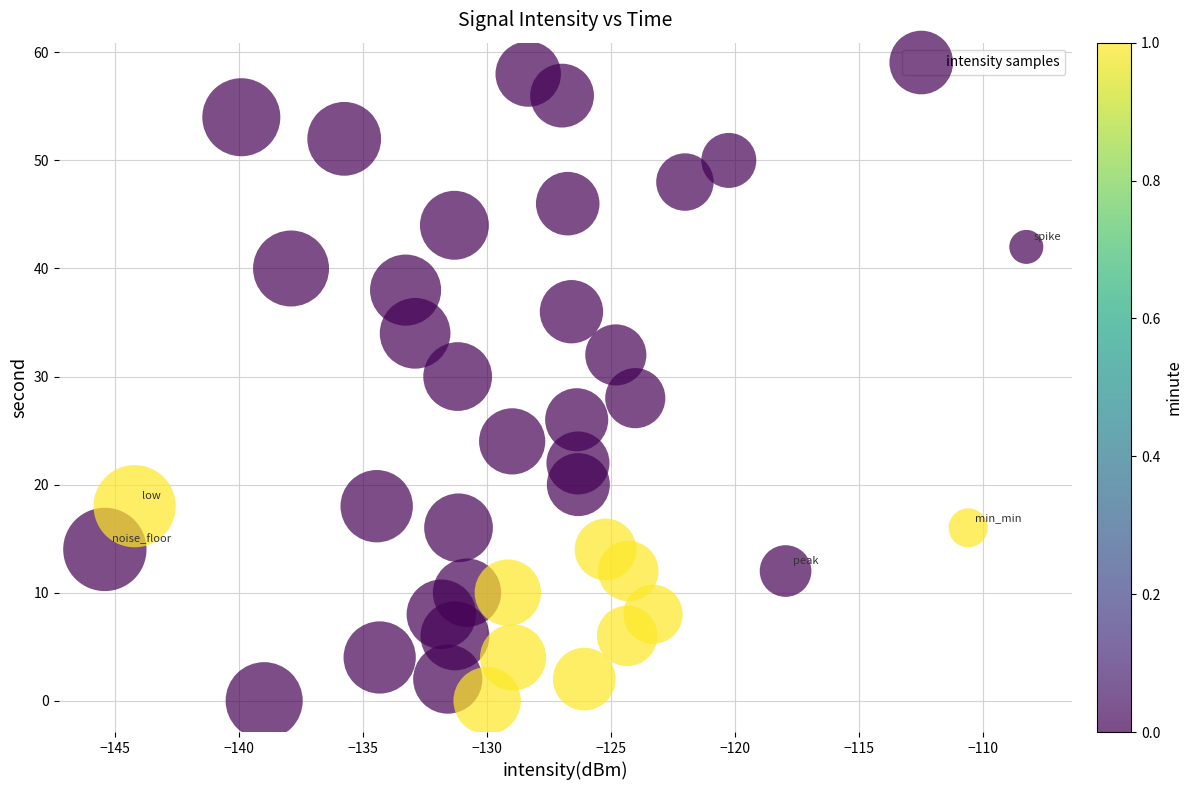

What is the range of Y values (max minus min)?

58